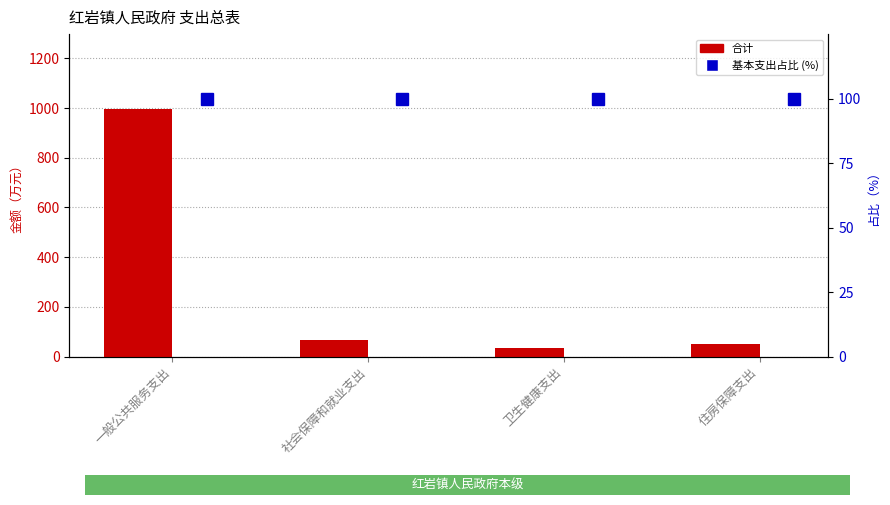

Which series has the largest total across all categories?

合计